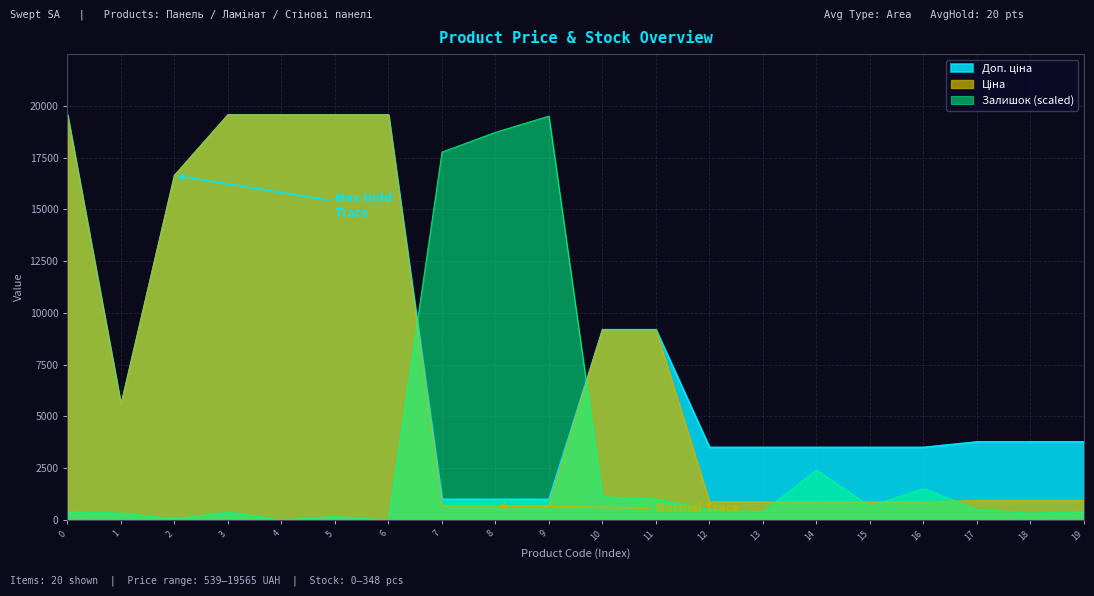

What is the value of the Залишок point at the 4th from the left?

392.4